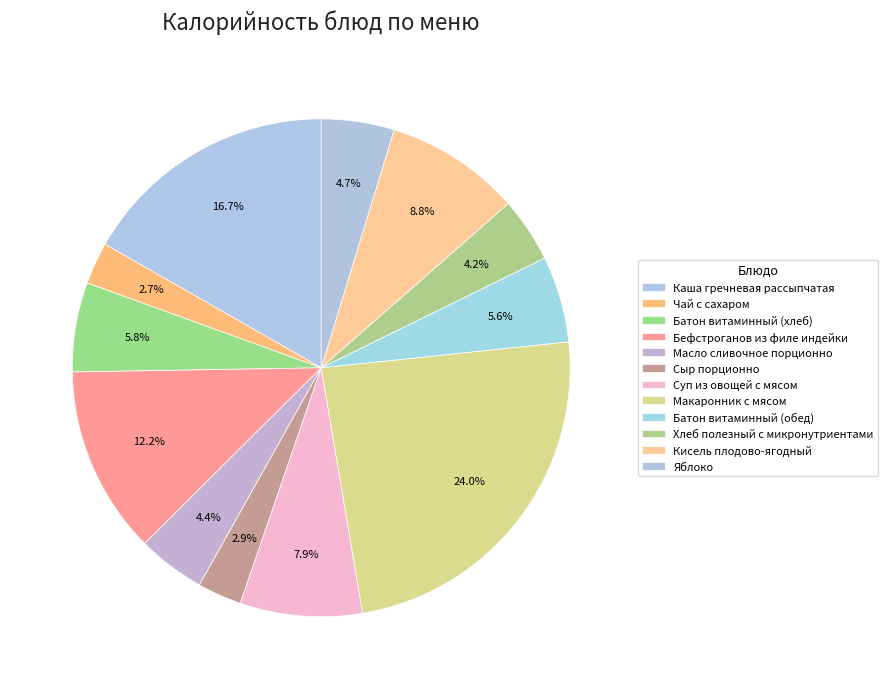

What percentage do Чай с сахаром and Макаронник с мясом together represent?

26.7%